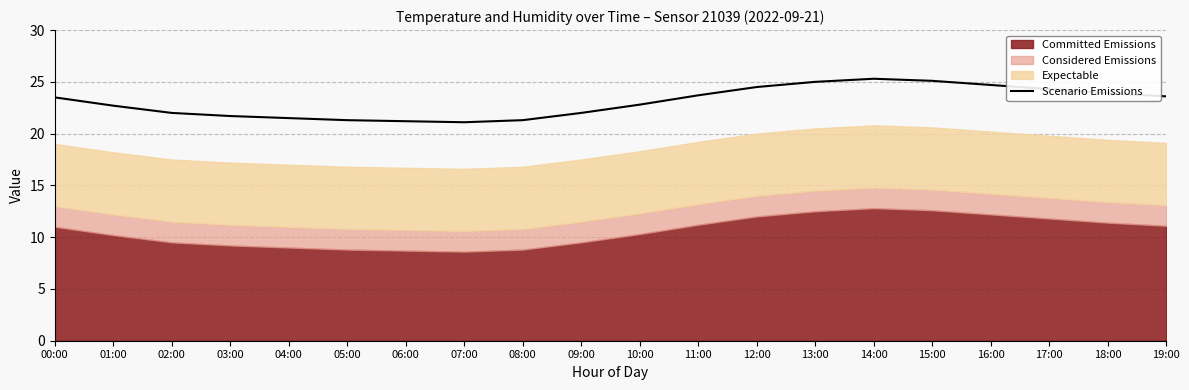

Which has a higher value, 13:00 or 11:00?

13:00